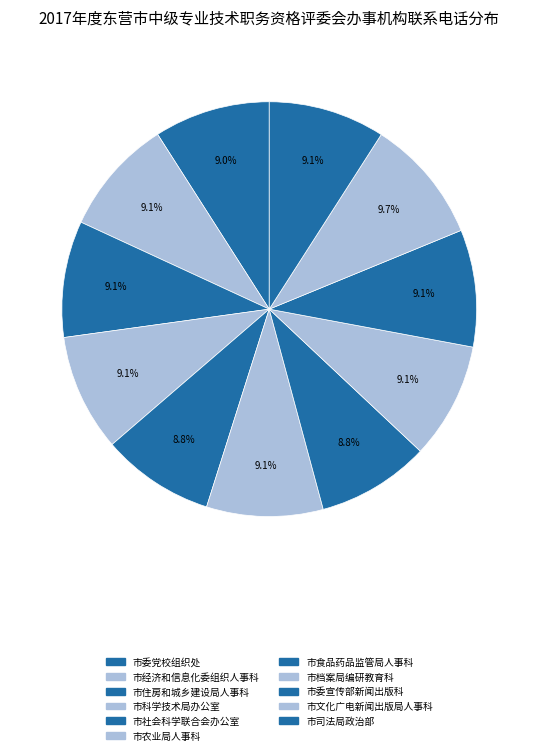

What is the change in value from 市食品药品监管局人事科 to 市文化广电新闻出版局人事科?

+846943